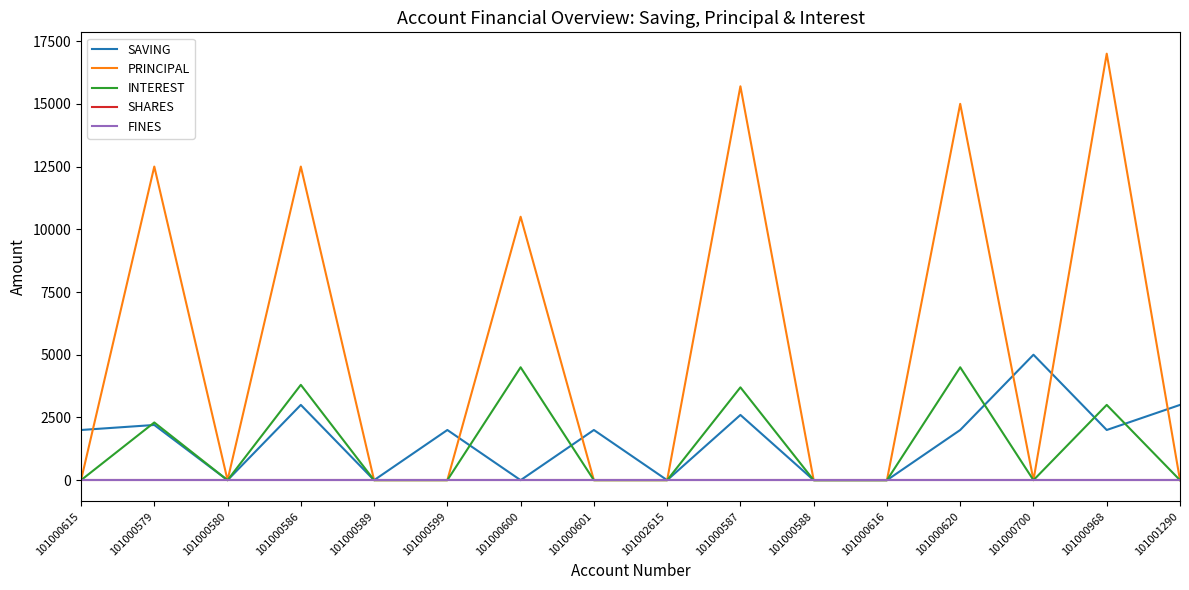

Is this an area chart (filled region under the line)?

No